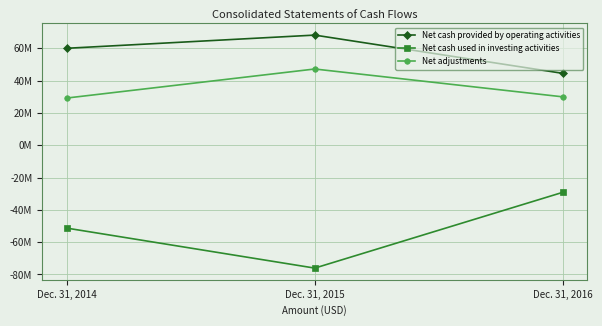

What is the value of the Net cash provided by operating activities point at the 2nd from the left?

68187873